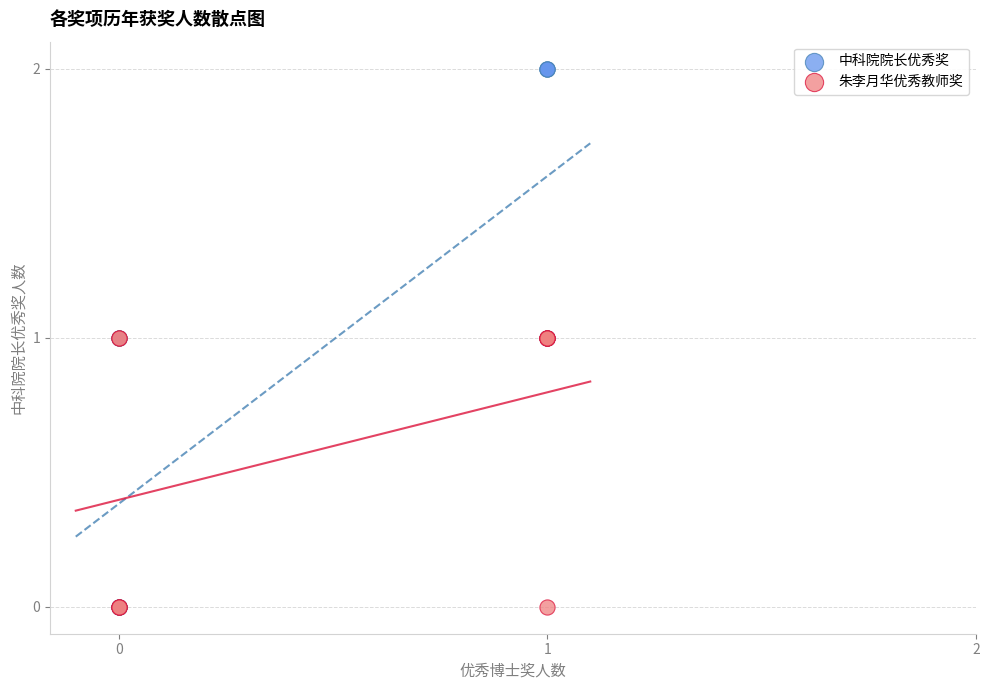

What are all the series names shown in the legend?

中科院院长优秀奖, 朱李月华优秀教师奖